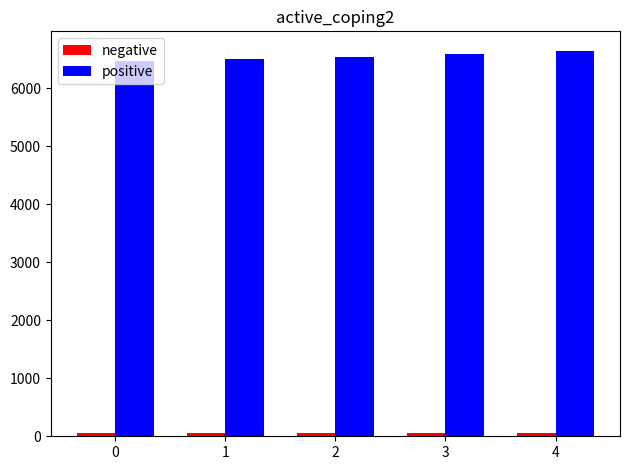

The value of positive at 2 is 6535.0. True or false?

True